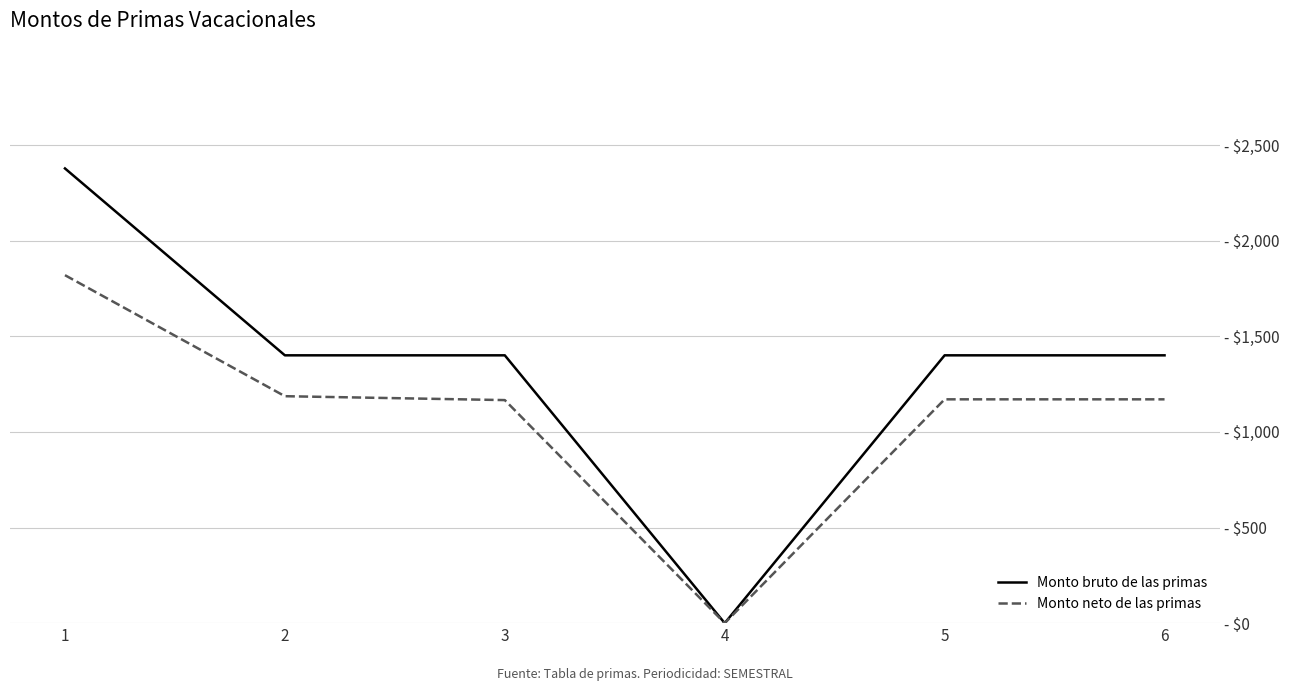

List the series in order of their overall mean, highest first.

Monto bruto de las primas, Monto neto de las primas